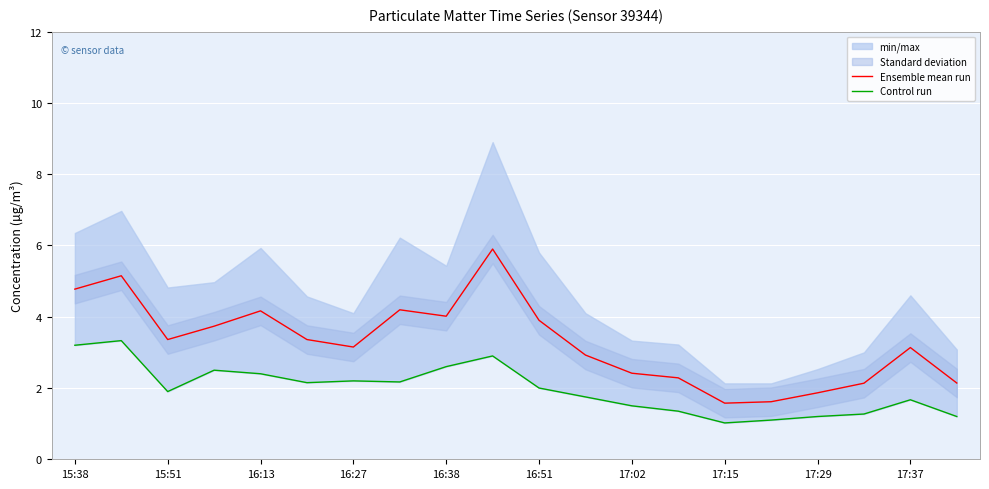

The Ensemble mean run series shows 1.9 at 15:38. True or false?

False